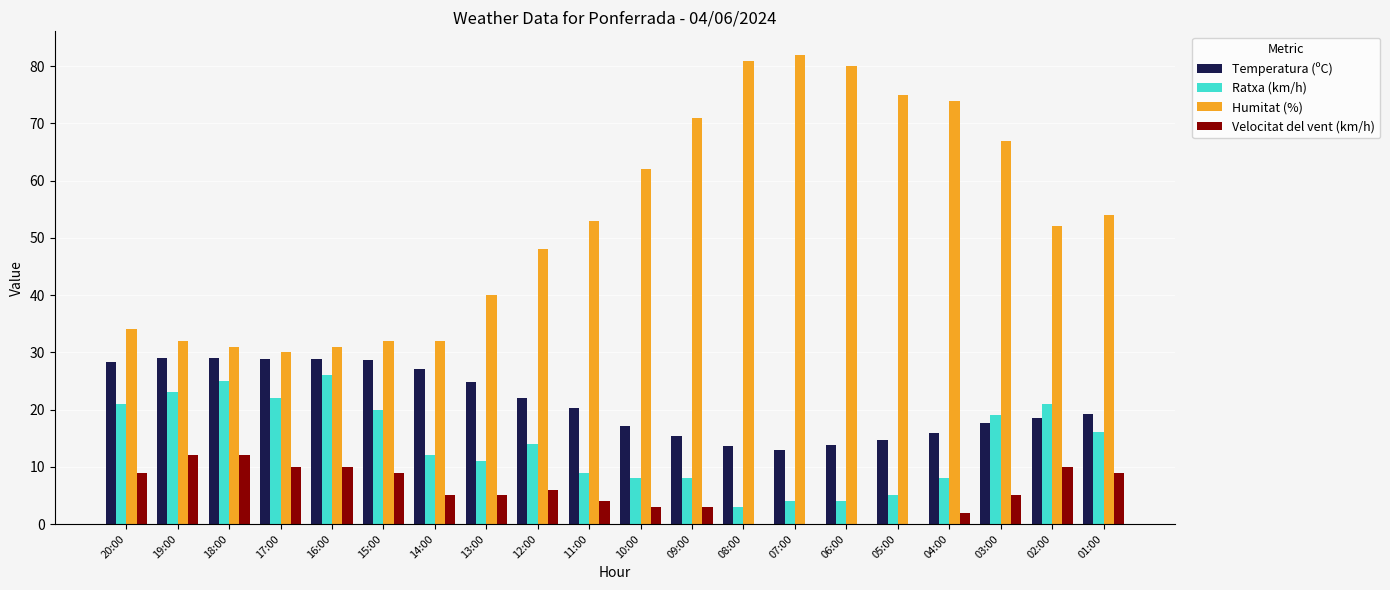

What are all the series names shown in the legend?

Temperatura (ºC), Ratxa (km/h), Humitat (%), Velocitat del vent (km/h)